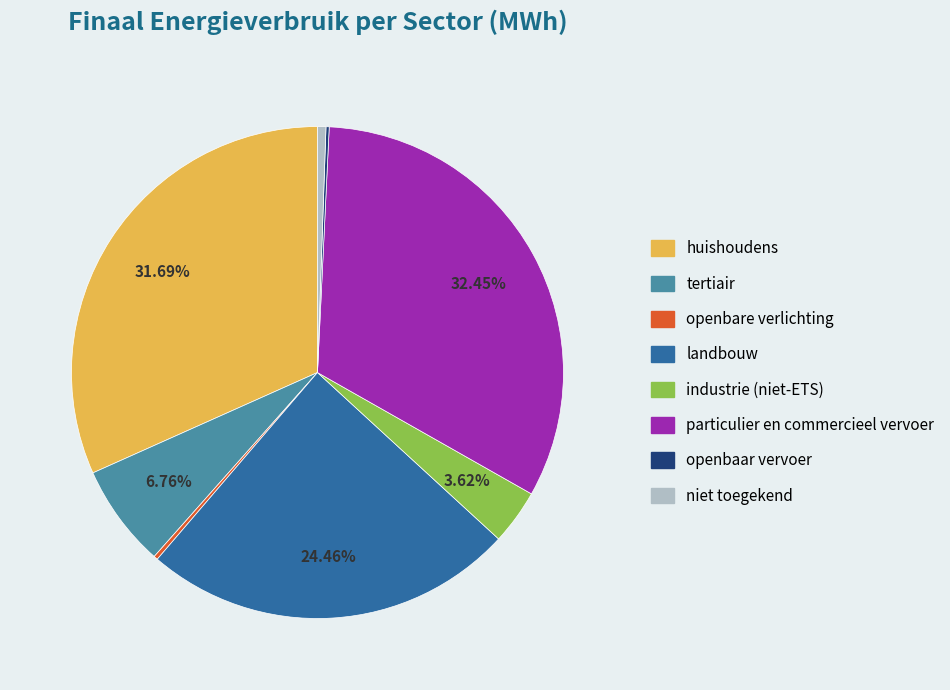

Approximately how many times larger is the value at tertiair compared to niet toegekend?

12.2